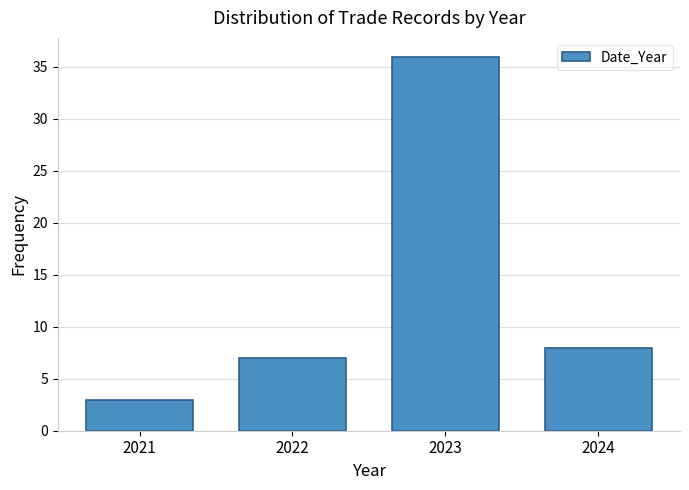

Reading left to right, list every bar in this chart as the range it spans on the x-axis followed by its height. The values are not printed on the chart, so give them approximately, as read against the axis.

2020.5 to 2021.5: 3
2021.5 to 2022.5: 7
2022.5 to 2023.5: 36
2023.5 to 2024.5: 8